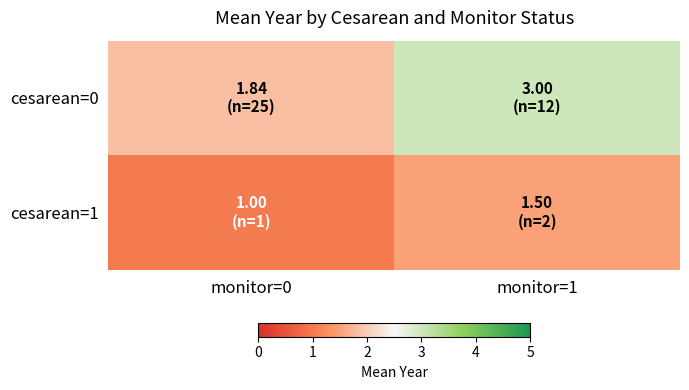

What is the total value across all series at monitor=1?

4.5